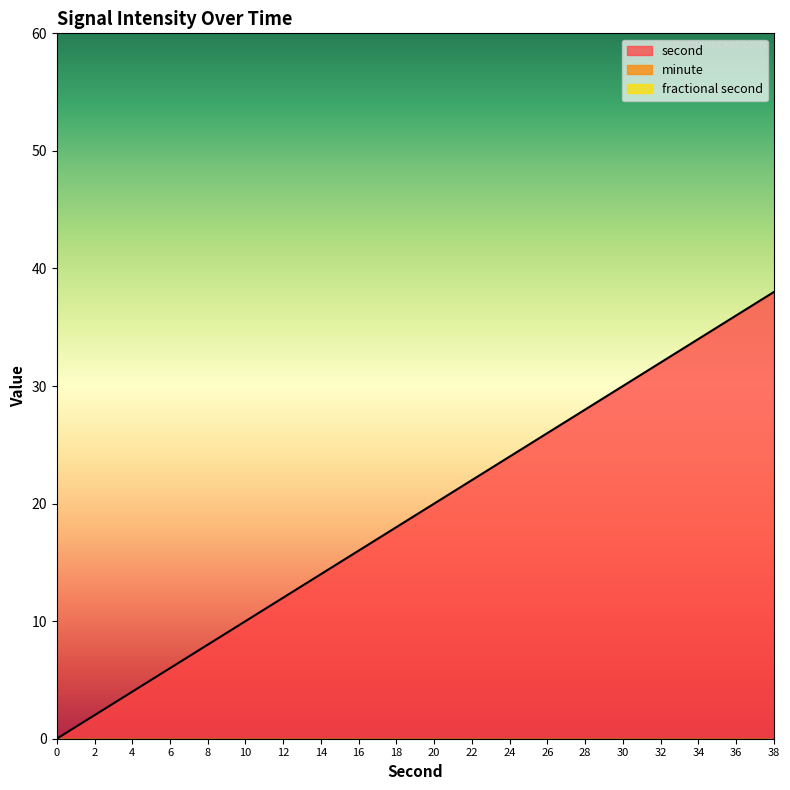

True or false: fractional second and second cross at least once.

False